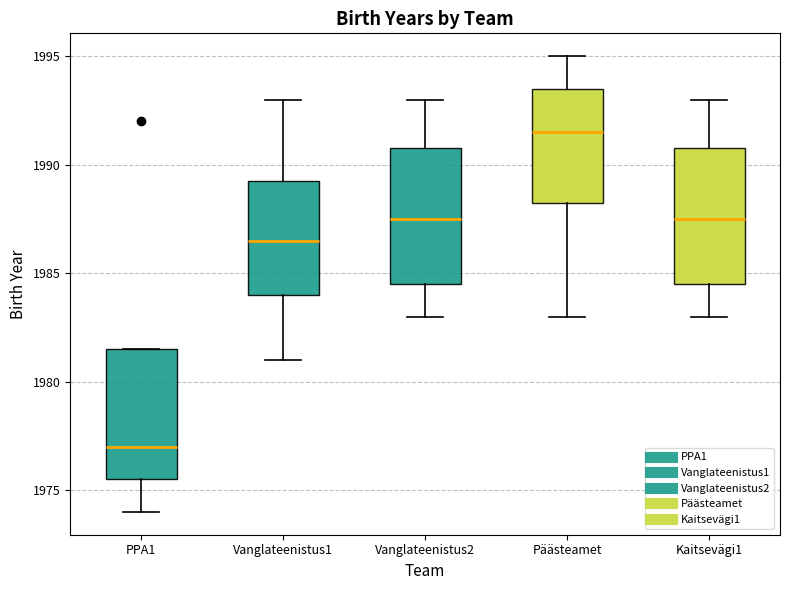

Where does the lower whisker of the box for Kaitsevägi1 end on the y-axis? The values are not printed on the chart, so give them approximately, as read against the axis.

1983.0